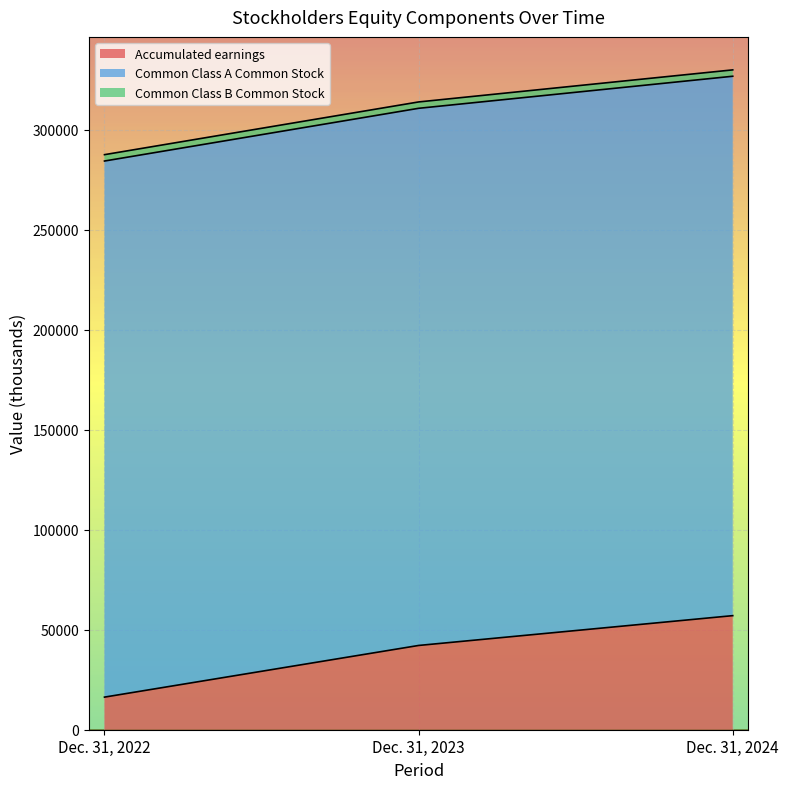

Reading left to right, what are all the values shown in this chart?

Accumulated earnings: 16309	42150	57062
Common Class A Common Stock: 268147	268675	269799
Common Class B Common Stock: 3184	3184	3184